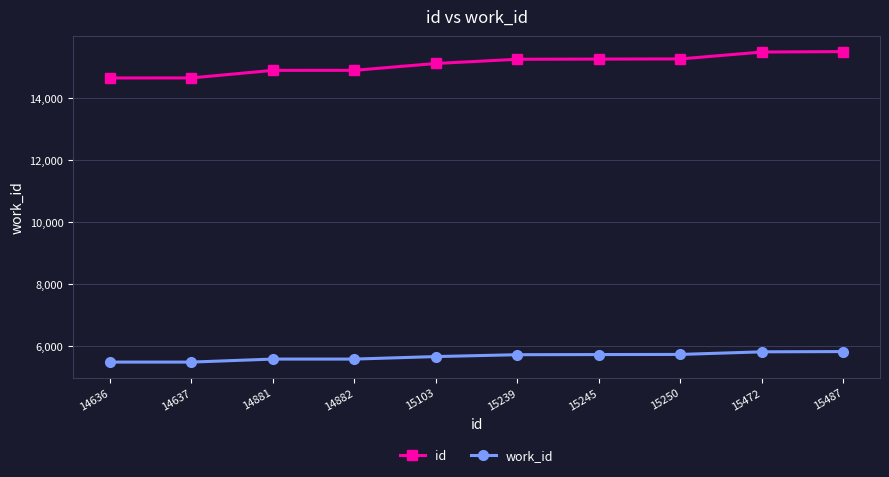

What is the minimum value shown in the chart?

5473